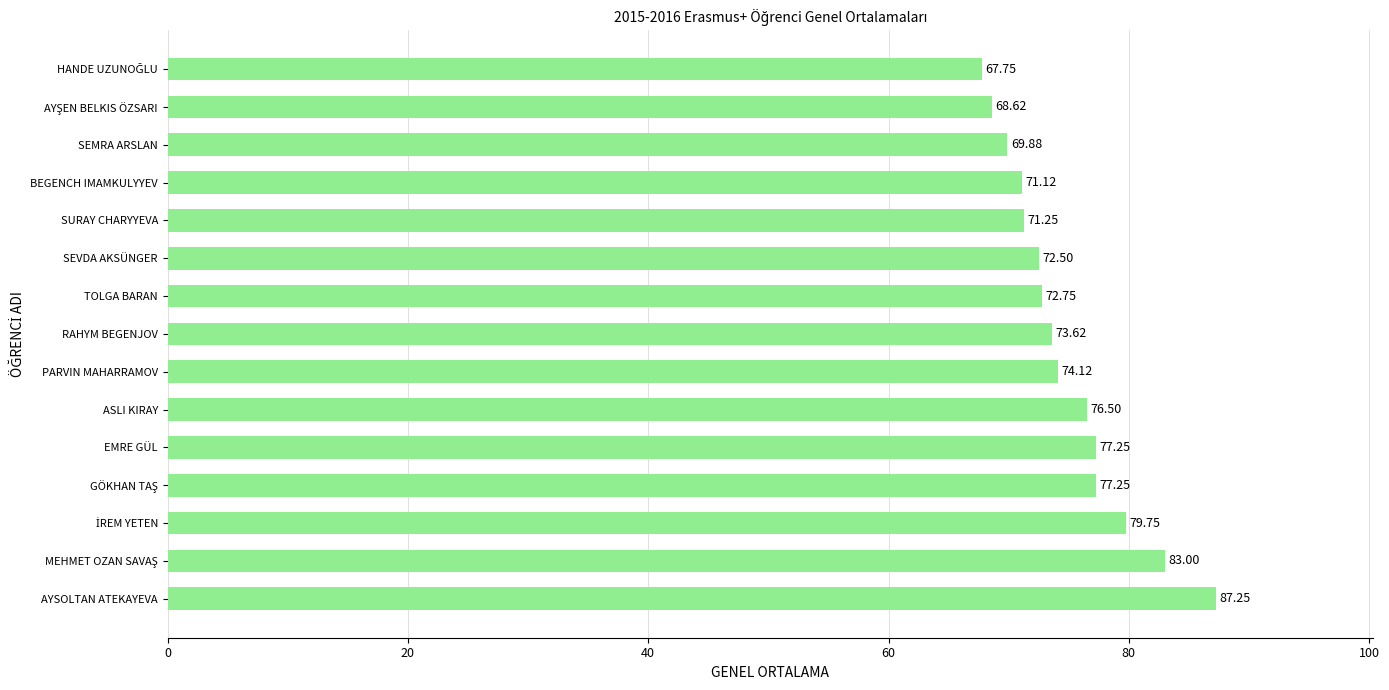

What is the ratio of the value at BEGENCH IMAMKULYYEV to the value at SEMRA ARSLAN?

1.0